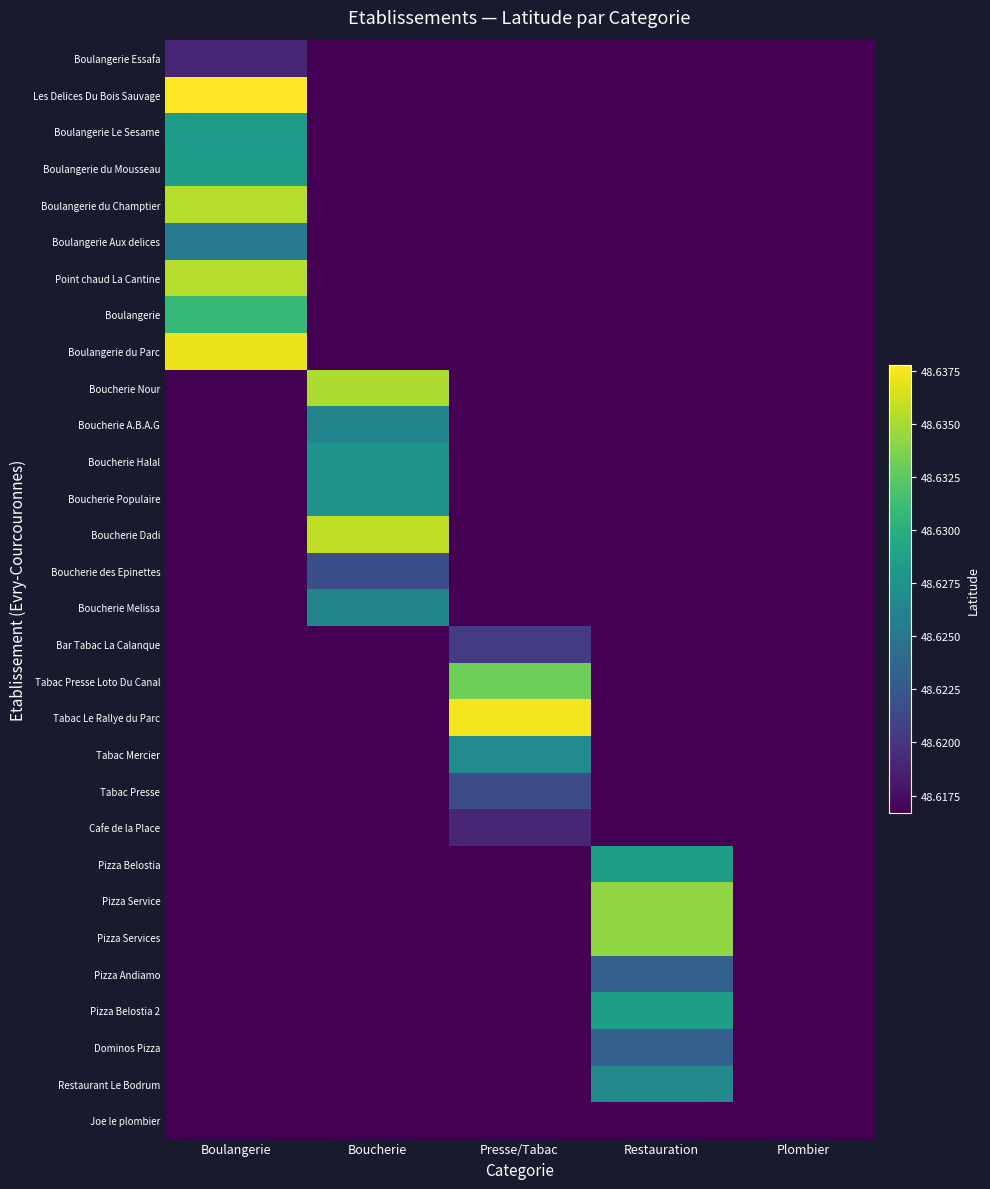

How many data points does each series have?

5